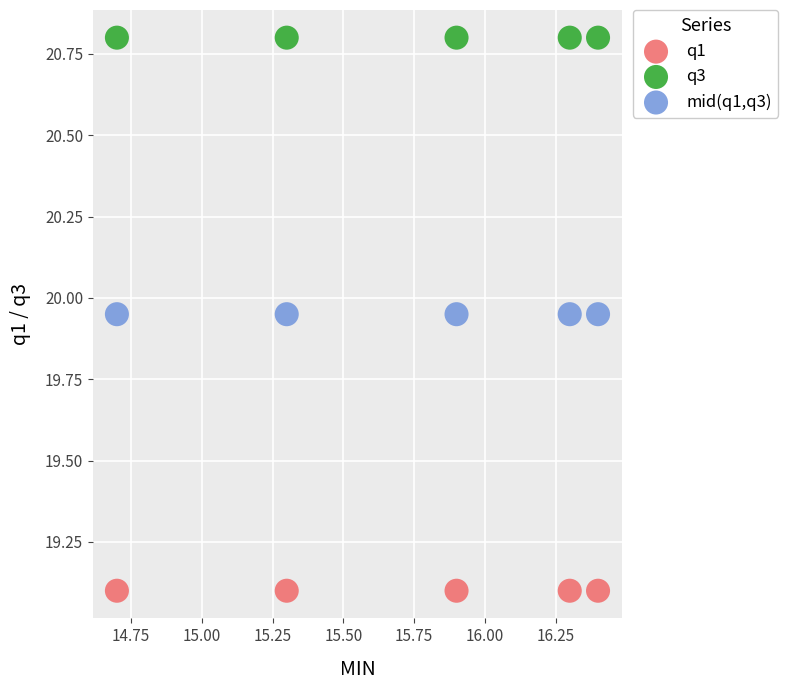

Which series reaches the minimum Y coordinate?

q1